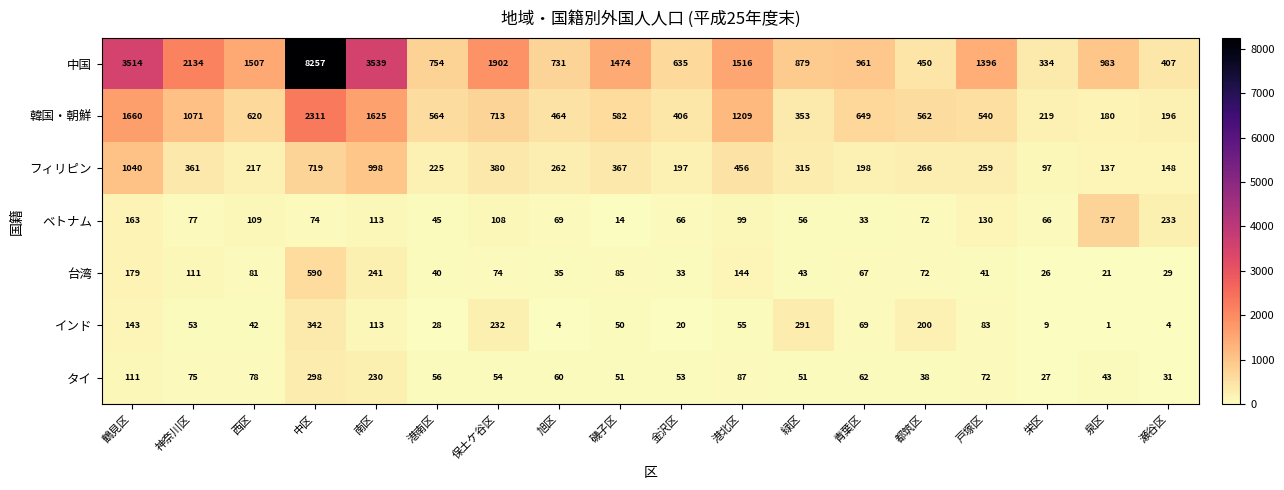

The 中国 series shows 3514 at 鶴見区. True or false?

True